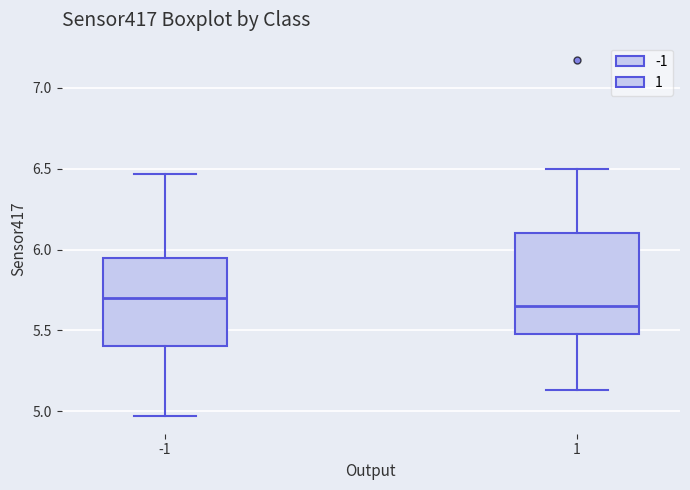

Where is the upper edge of the box at x = -1 on the y-axis? The values are not printed on the chart, so give them approximately, as read against the axis.

5.95